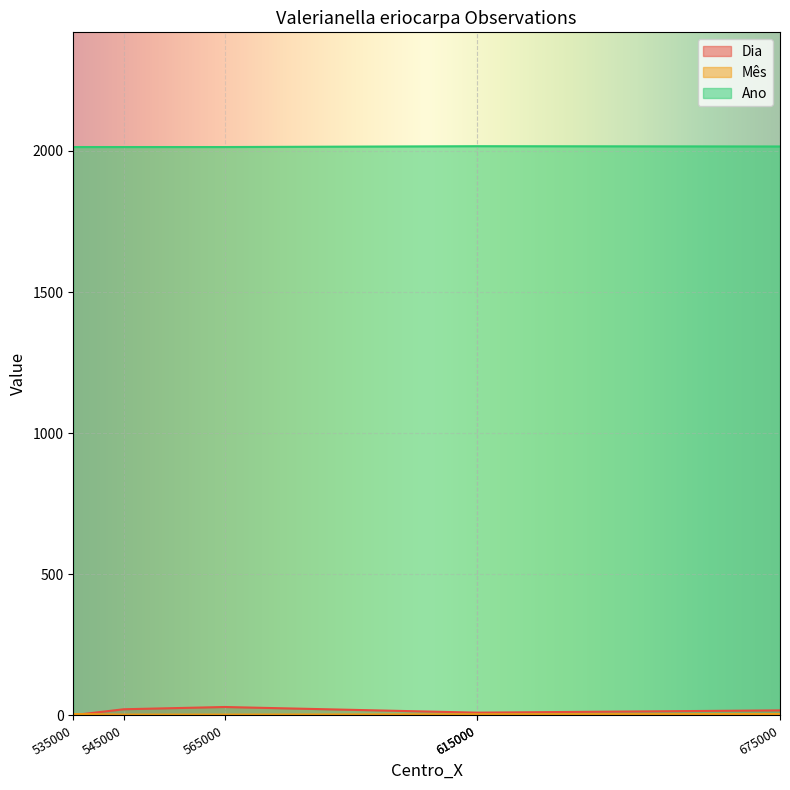

Where does the Mês series first go above 4?

535000